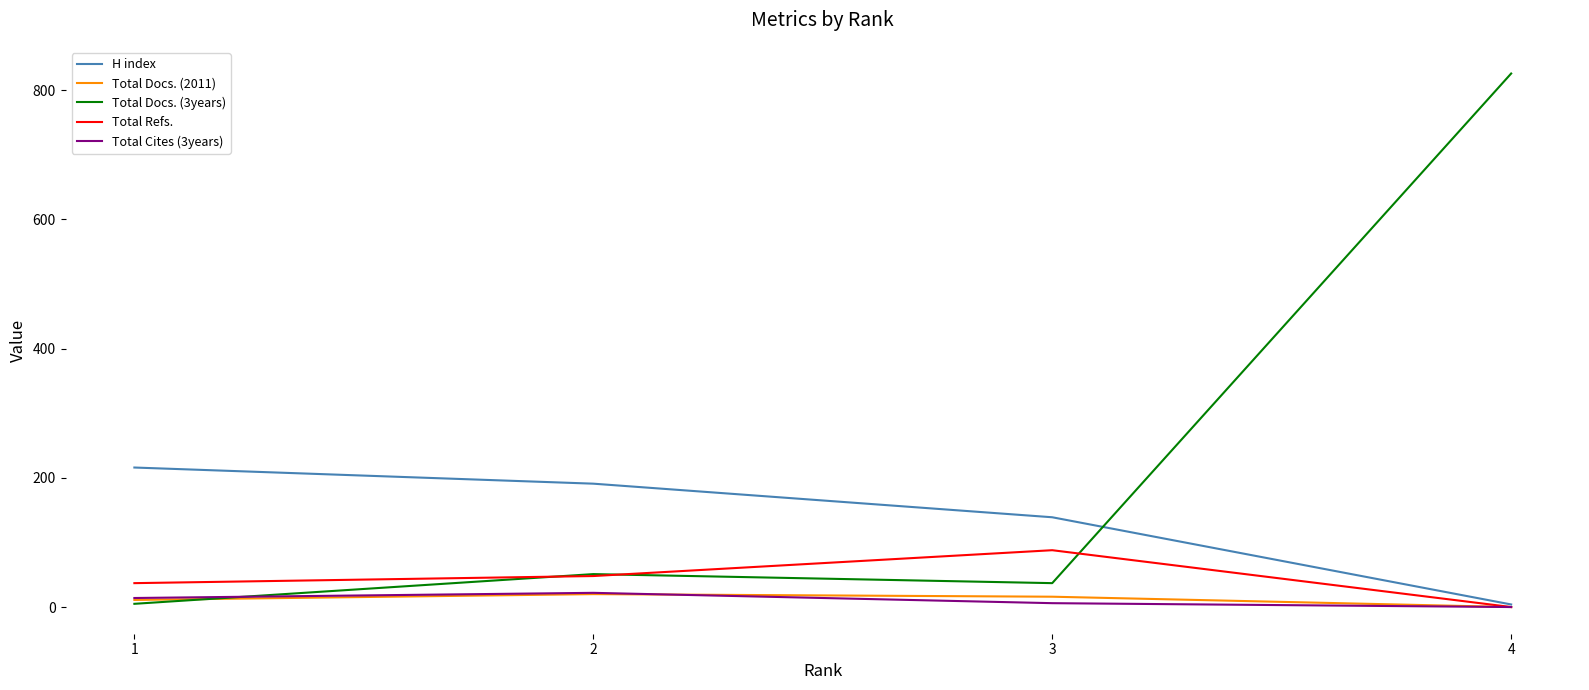

Which series has the largest total across all categories?

Total Docs. (3years)